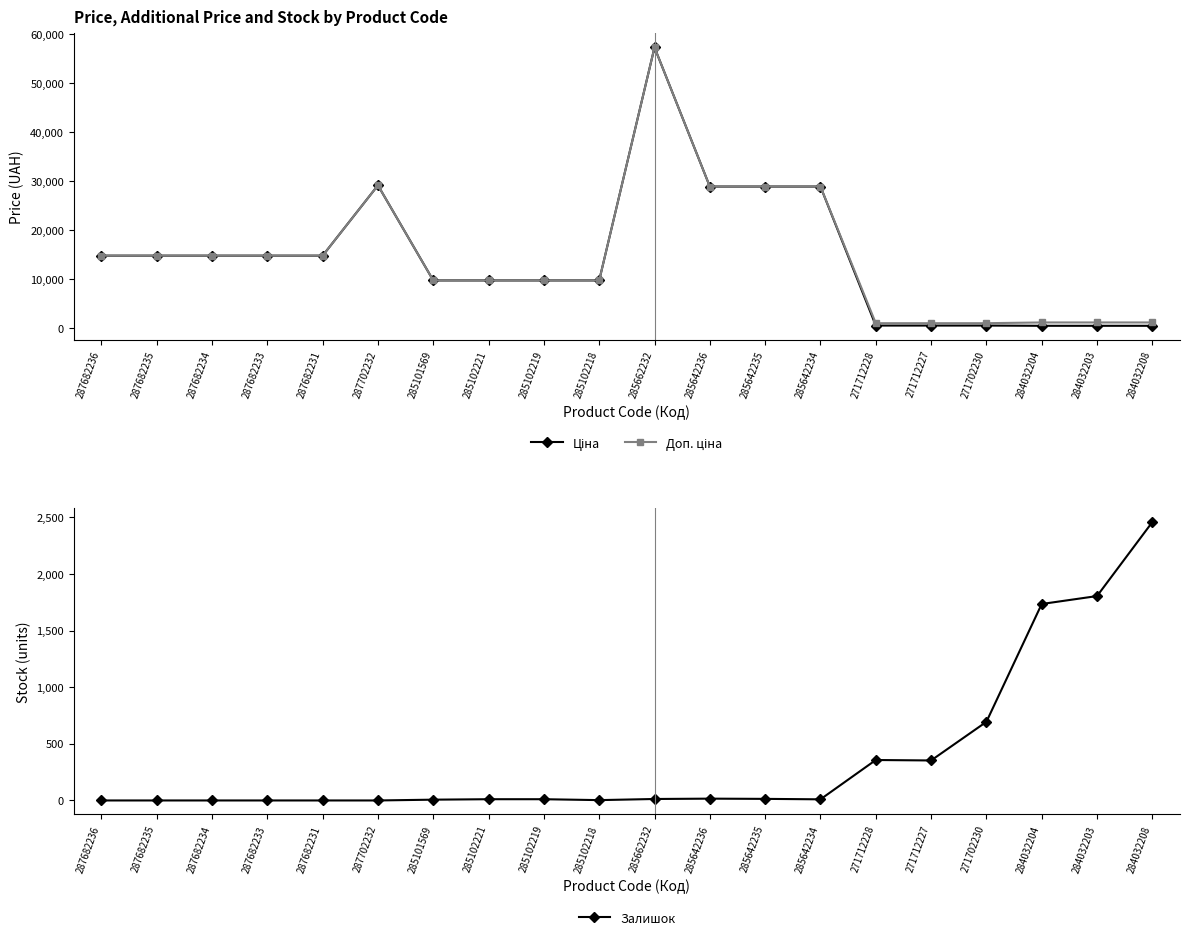

What is the difference between the maximum and minimum values in the Доп. ціна series?

56198.0